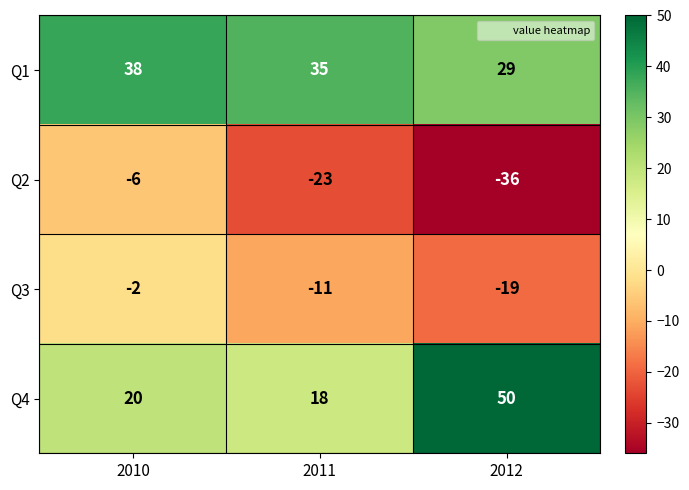

What is the greatest value displayed?

50